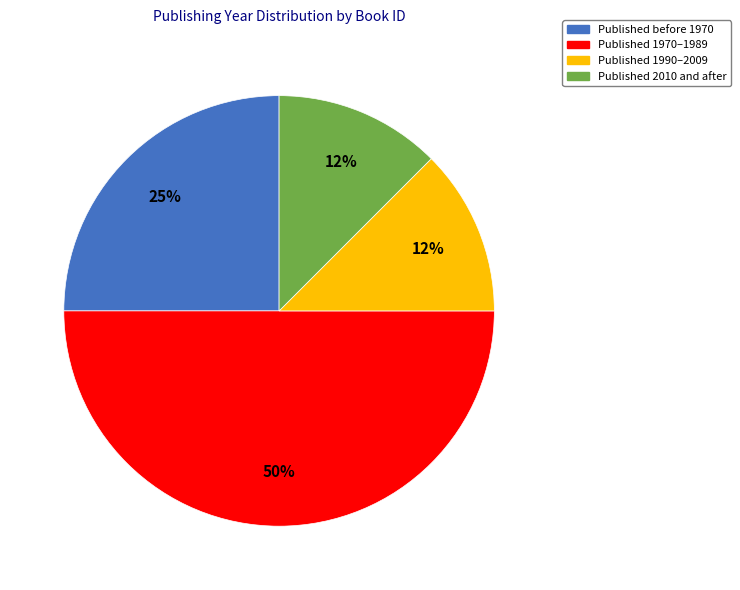

What is the largest slice in the pie chart?

Published 1970–1989